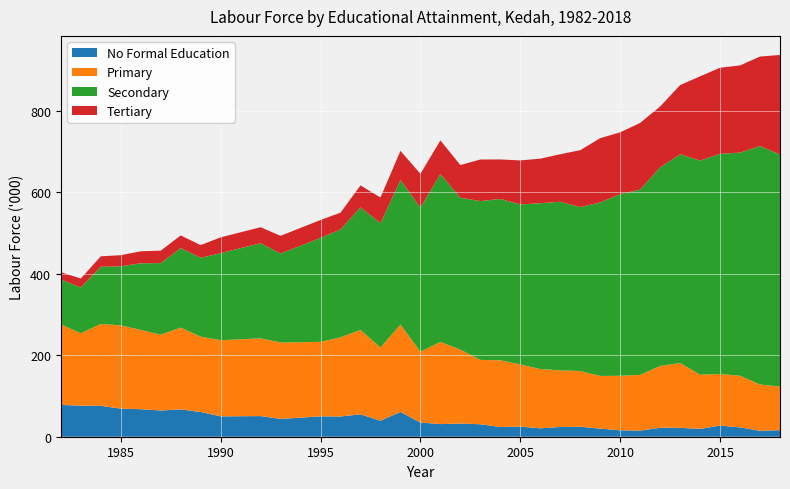

Reading right to left, extract all data points from this chart.

No Formal Education: 16.0	14.5	22.9	27.4	19.2	21.8	21.9	15.1	15.7	19.8	24.6	23.9	20.7	24.8	23.8	30.6	32.3	31.0	34.9	60.8	39.3	54.9	49.7	50.0	43.7	50.6	50.0	60.7	67.1	64.3	67.5	68.9	75.8	76.2	78.0
Primary: 107.1	113.6	126.7	126.4	133.0	159.0	151.7	136.6	133.9	129.3	136.6	138.9	145.4	152.5	163.7	157.9	181.3	201.7	173.5	214.4	179.7	207.1	194.0	182.7	187.5	190.8	186.7	184.8	200.6	185.9	194.6	204.2	200.9	177.7	197.5
Secondary: 569.3	585.0	547.5	540.3	525.3	512.0	487.3	454.5	445.8	425.7	402.2	413.7	406.8	392.6	395.9	389.6	372.6	411.7	353.9	354.3	305.0	300.6	264.9	255.1	218.3	233.4	213.7	193.5	195.0	175.8	163.5	145.0	140.4	112.2	110.5
Tertiary: 244.2	219.7	213.9	211.2	206.7	169.9	149.4	163.8	151.5	157.7	139.6	116.6	109.3	108.0	96.9	102.0	80.3	82.6	82.8	71.9	62.9	54.0	41.1	44.0	43.4	39.2	38.8	31.1	31.2	30.5	29.4	27.3	25.5	22.1	17.7